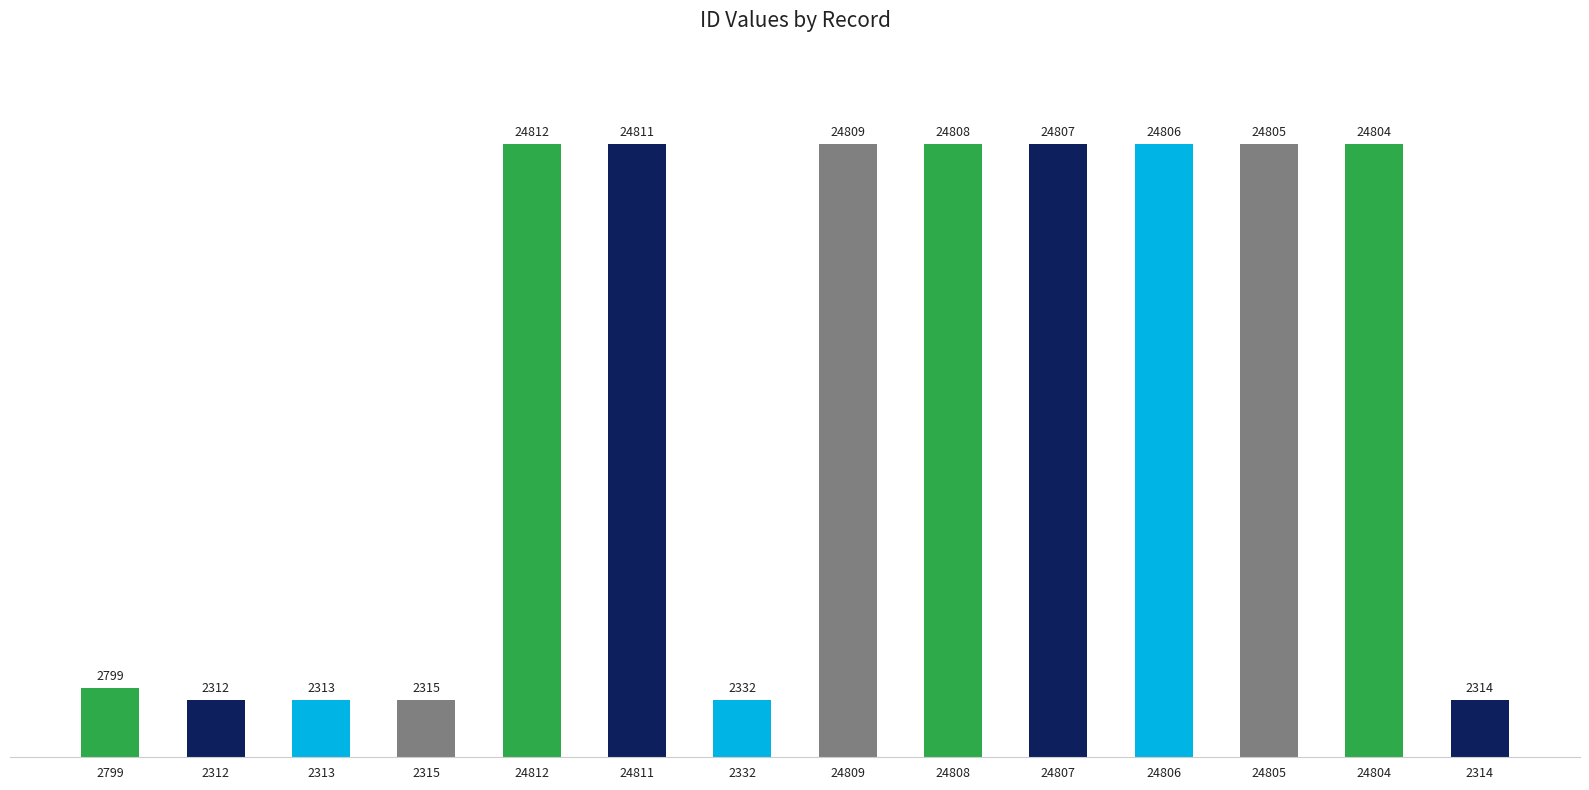

Reading left to right, extract all data points from this chart.

2799	2312	2313	2315	24812	24811	2332	24809	24808	24807	24806	24805	24804	2314